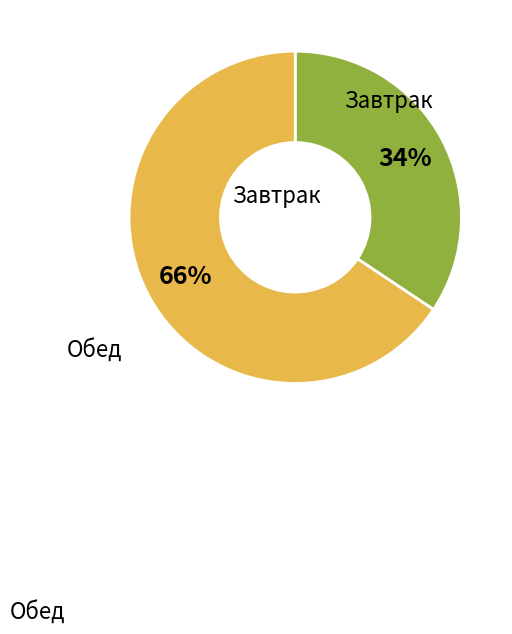

Is there a majority slice in this chart?

Yes